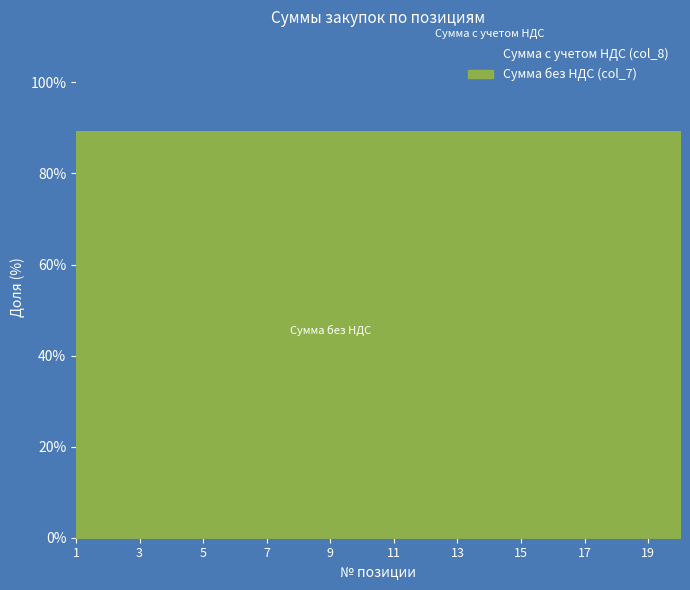

What is the total value across all series at 5?

6784000.0